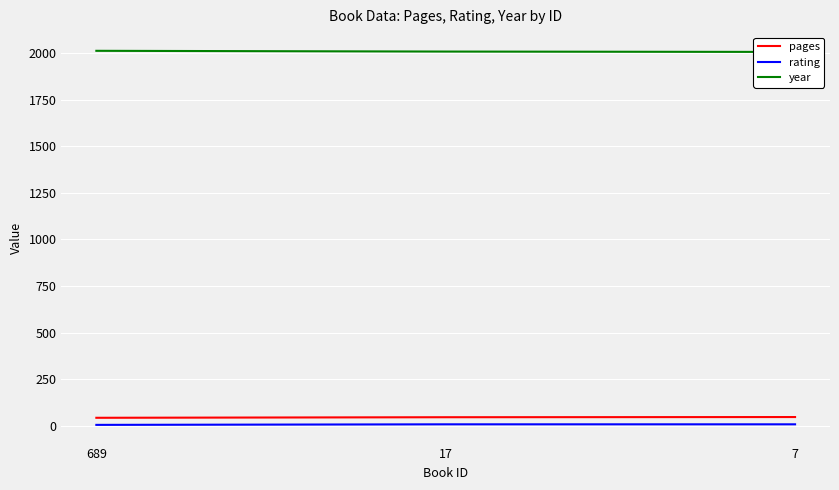

Which category has the highest value in the year series?

689